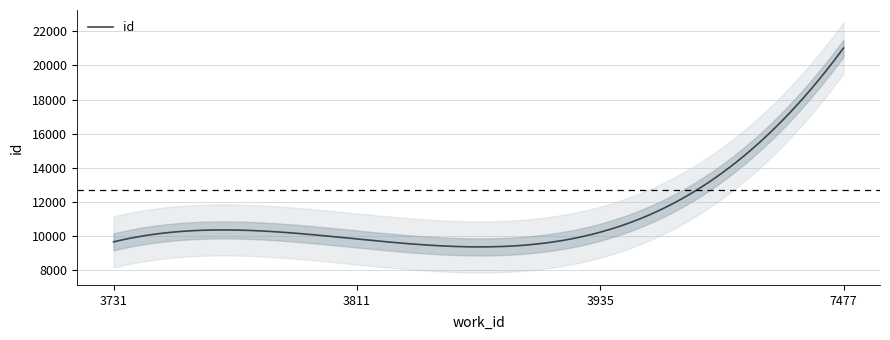

What is the change in value from 3811 to 7477?

+11211